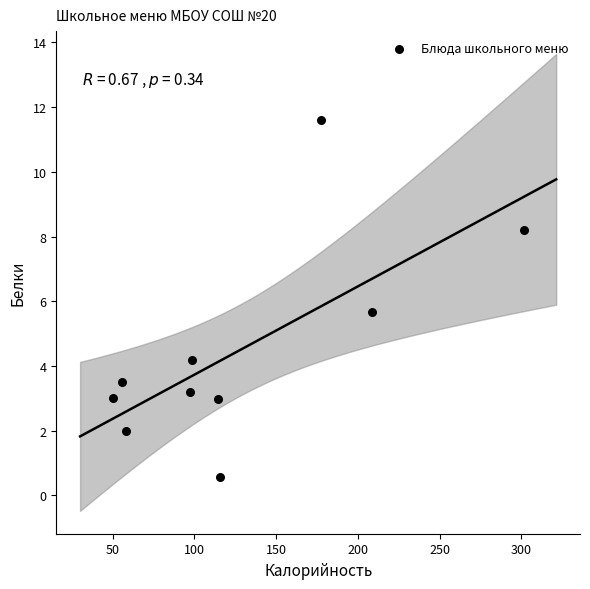

What Y value in the scatter plot is closest to 6?

5.7